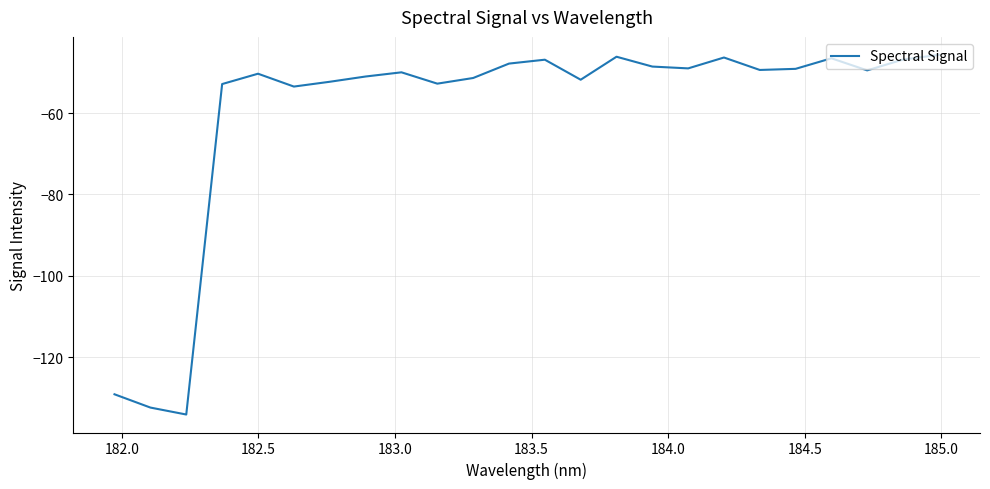

What is the difference between the maximum and minimum values?

88.4